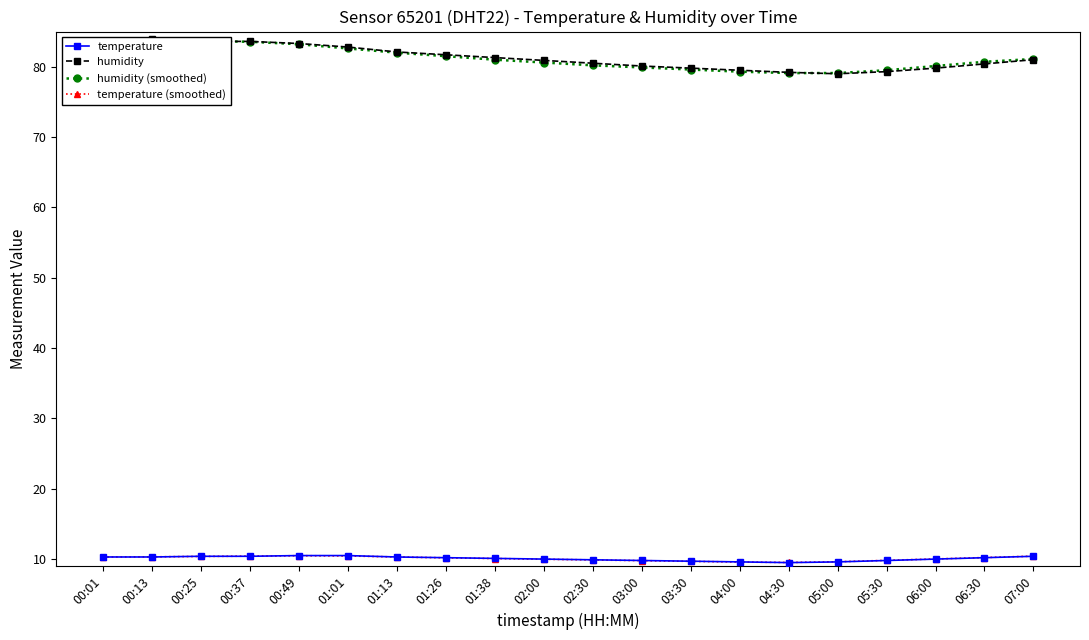

Rank the series at 02:00 from lowest to highest value.

temperature (smoothed), temperature, humidity (smoothed), humidity